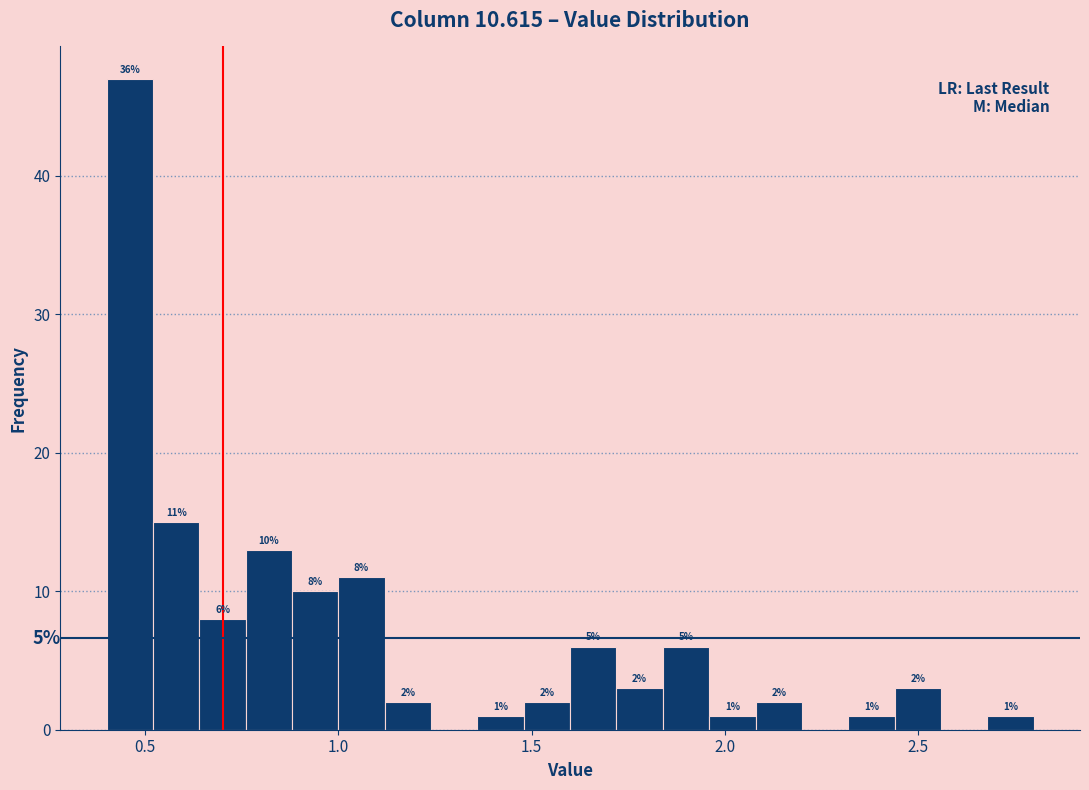

Around what value on the x-axis is the tallest bar? Give the approximate position of its centre, as read against the axis.

0.45